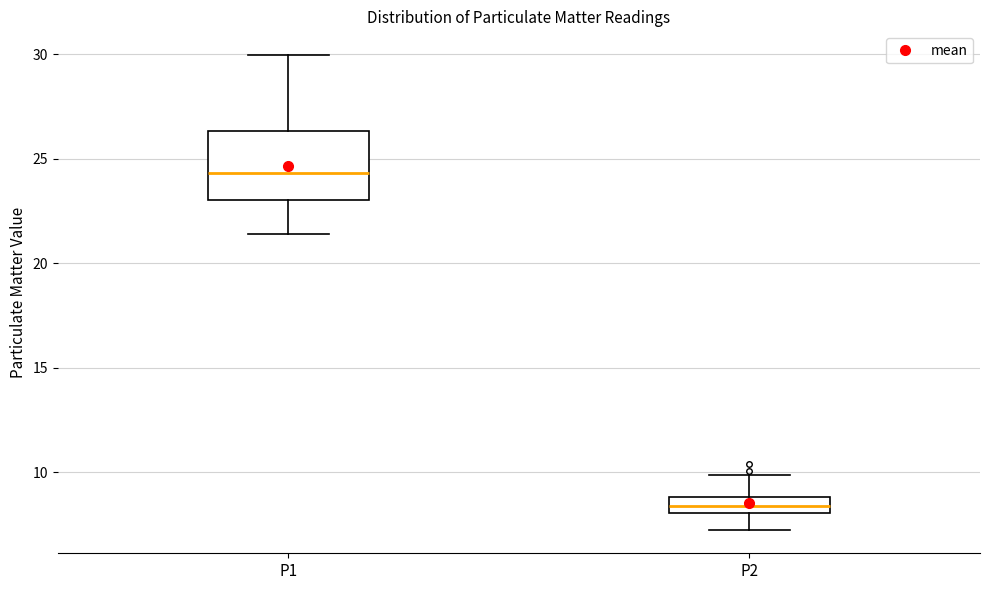

Reading left to right, transcribe this box plot: for each box, give where its median line is, the range the box spans, and where its two whiskers end, as read against the y-axis. The values are not printed on the chart, so give them approximately, as read against the axis.

P1: median 24.5, box 23.0 to 26.5, whiskers 21.5 to 30.0
P2: median 8.5, box 8.0 to 9.0, whiskers 7.5 to 10.0